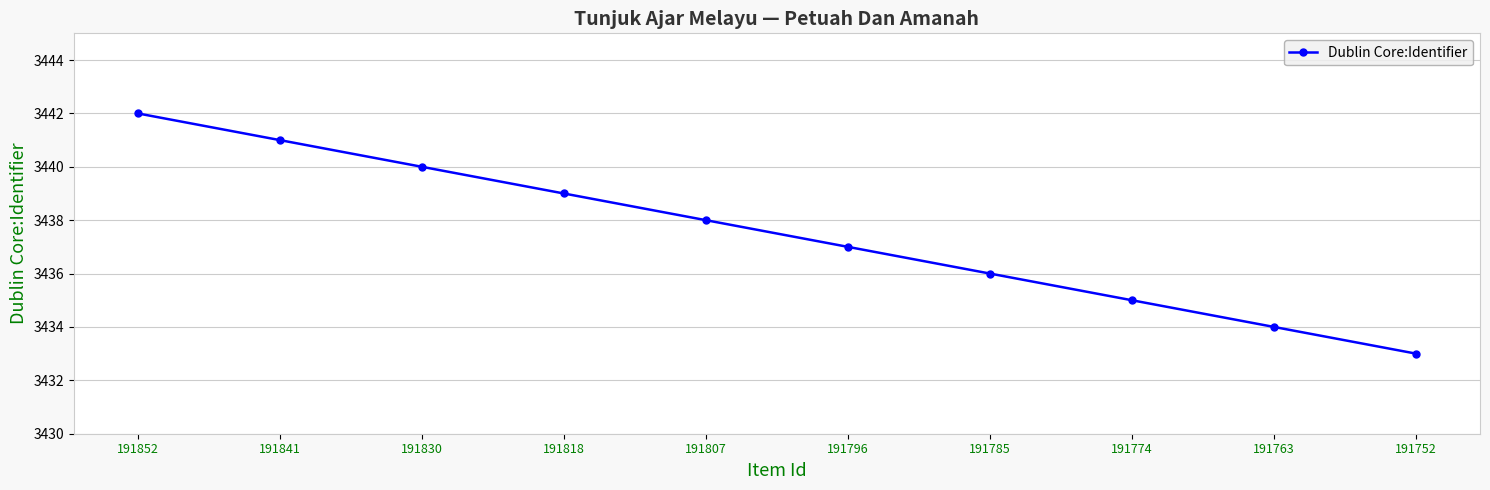

What is the maximum value shown in the chart?

3442